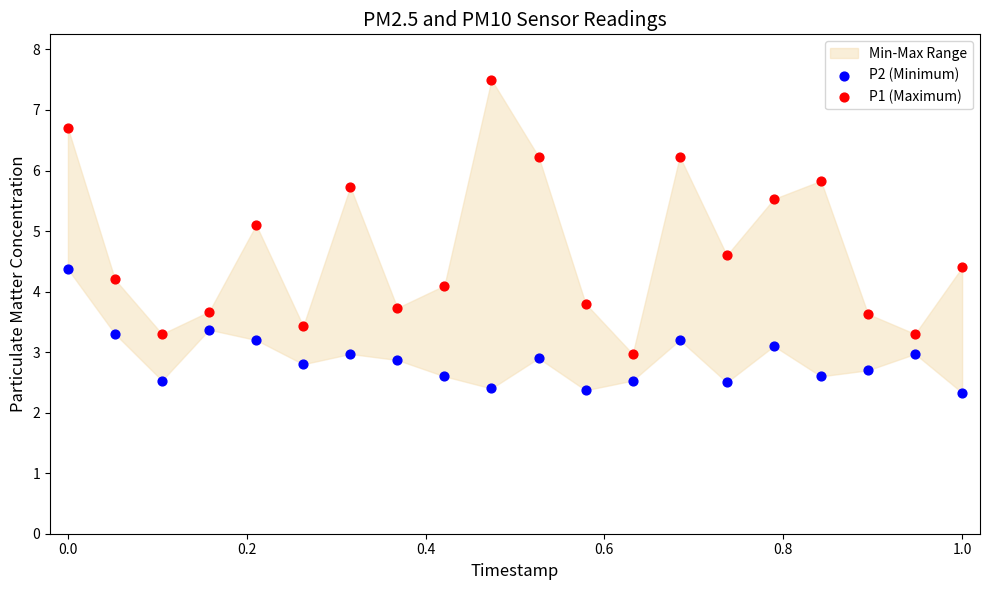

Which series contains the lowest Y value?

P2 (Minimum)